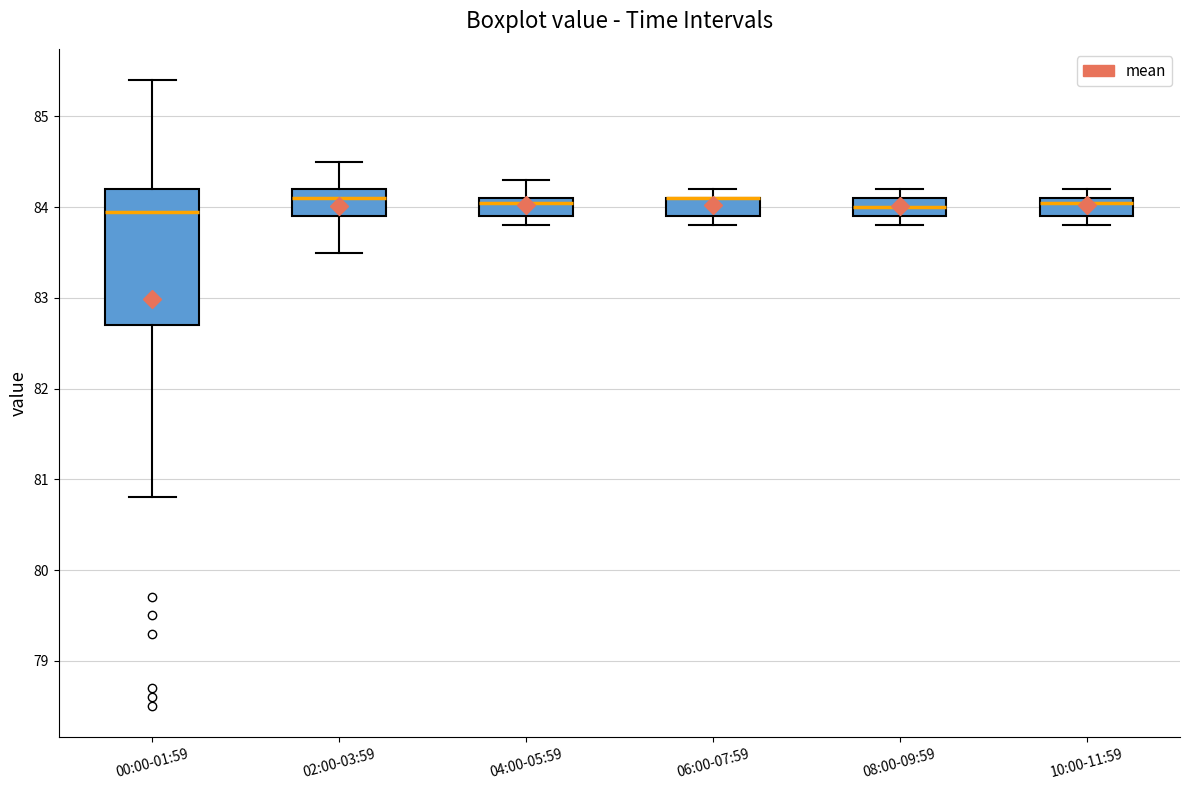

Which box is the tallest, from its lower edge to its upper edge?

00:00-01:59